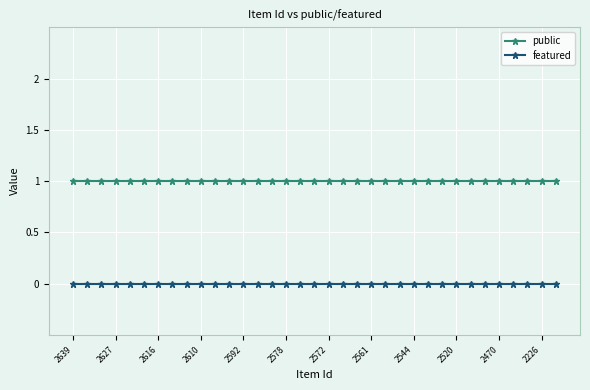

True or false: featured and public intersect in this chart.

False